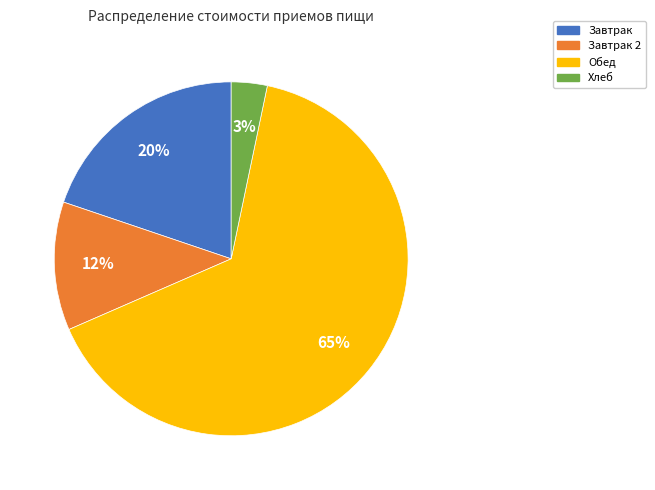

Is there any slice that represents more than half of the pie?

Yes